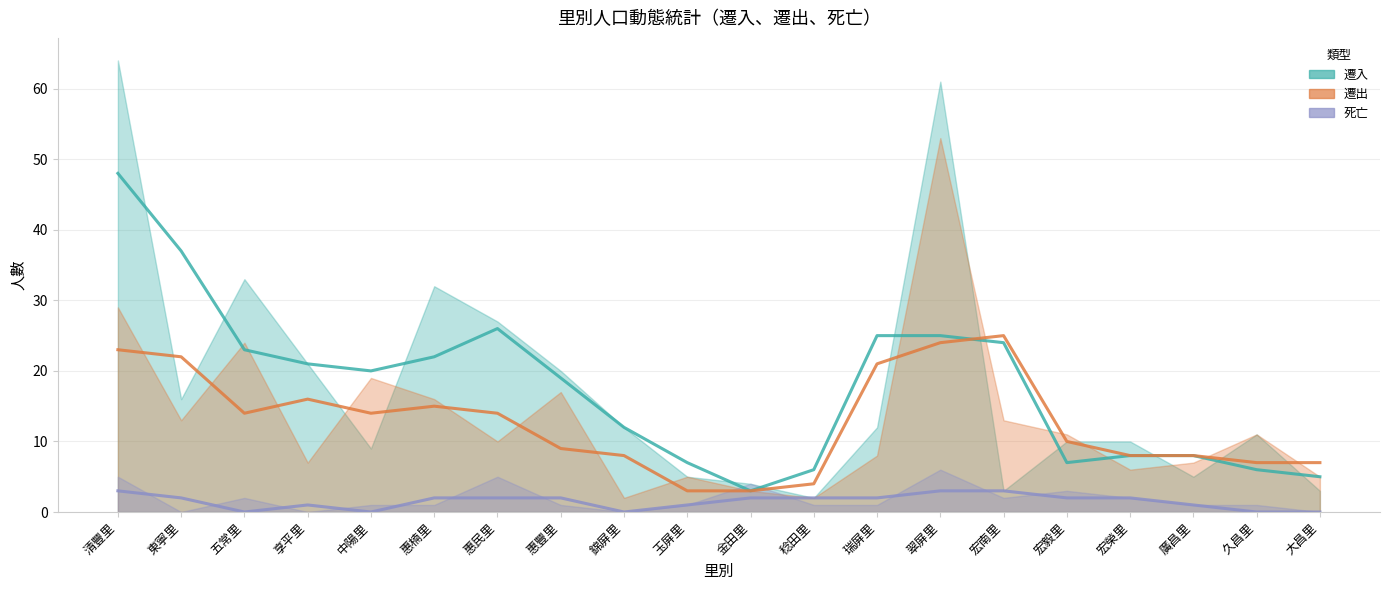

Is it true that 遷入 equals 13 at 惠楠里?

False